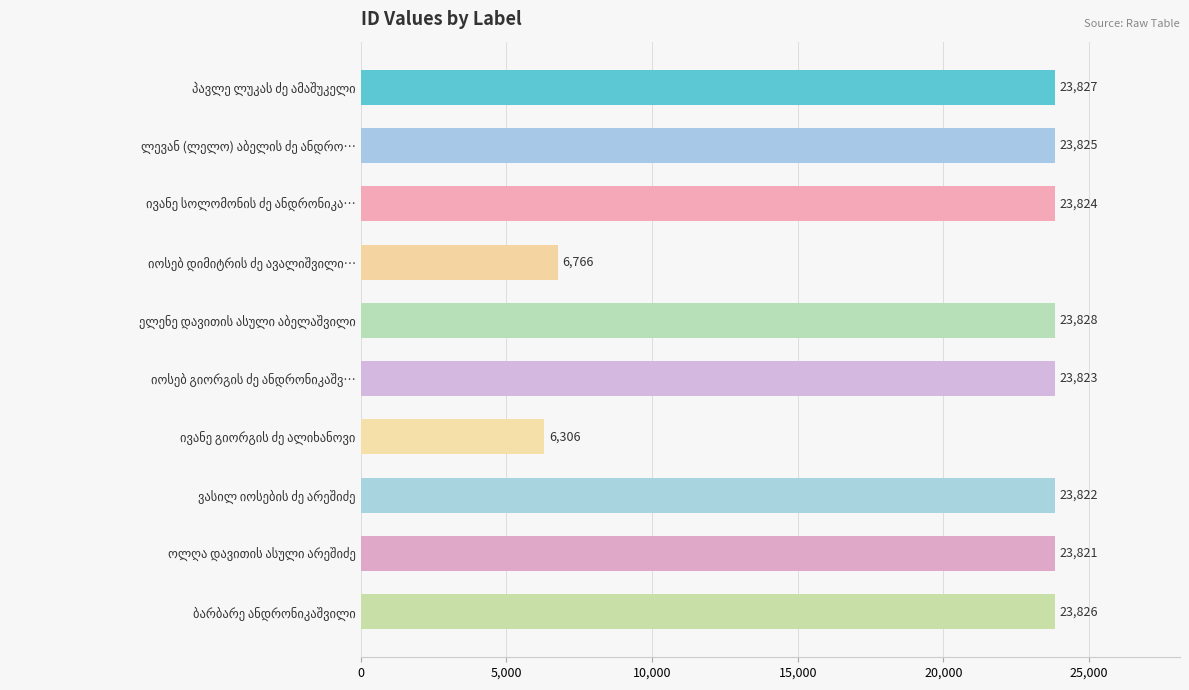

What is the average value?

20367